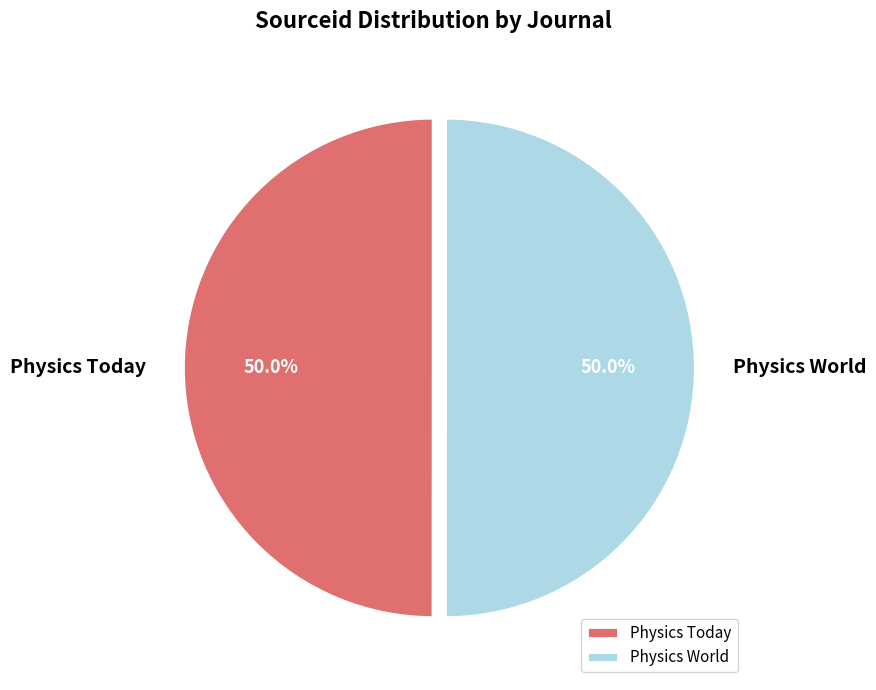

What portion of the pie excludes Physics Today?

50.0%